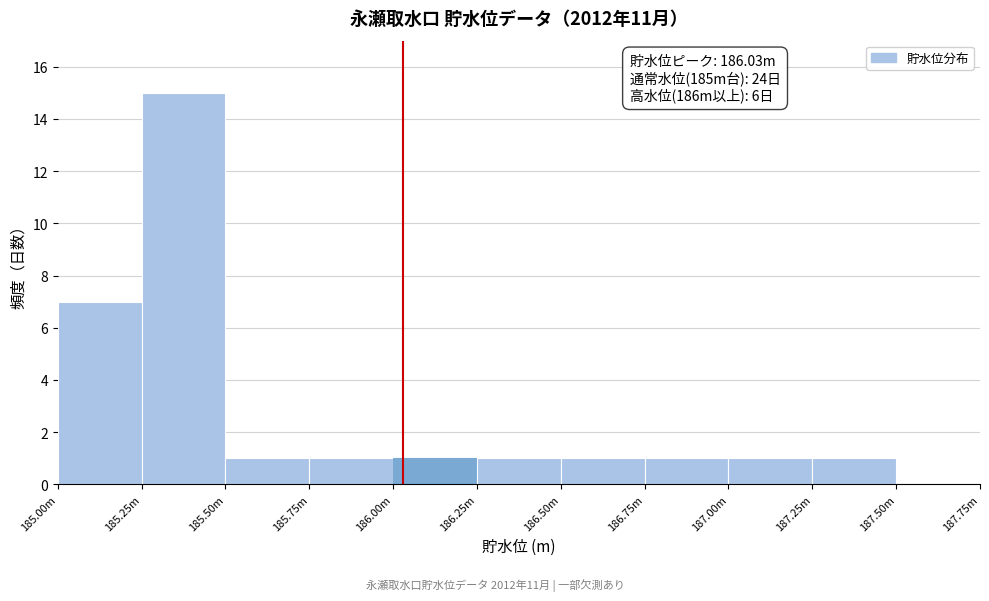

Reading left to right, extract all data points from this chart.

185.00m=7	185.25m=15	185.50m=1	185.75m=1	186.00m=1	186.25m=1	186.50m=1	186.75m=1	187.00m=1	187.25m=1	187.50m=0